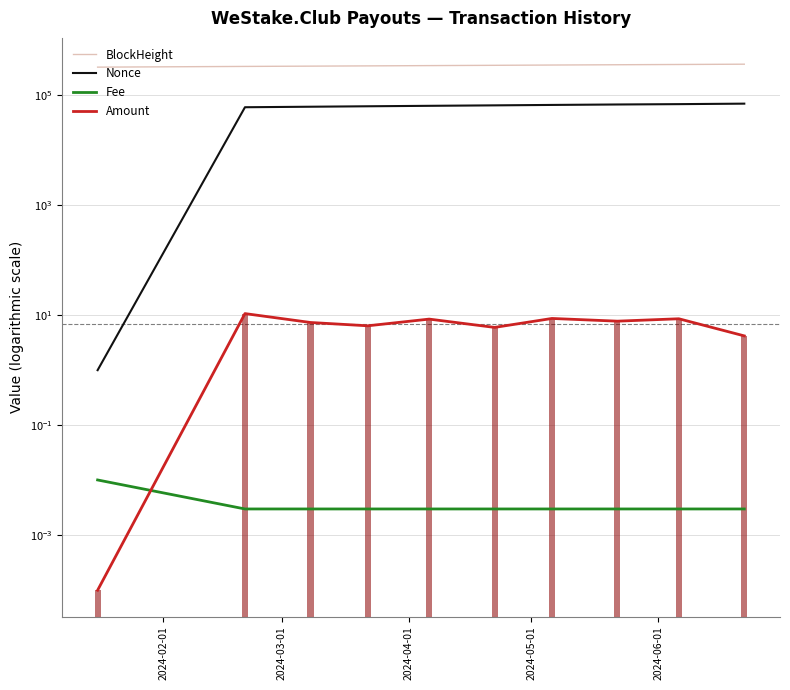

What is the value of the BlockHeight bar at the 10th from the left?

364521.0